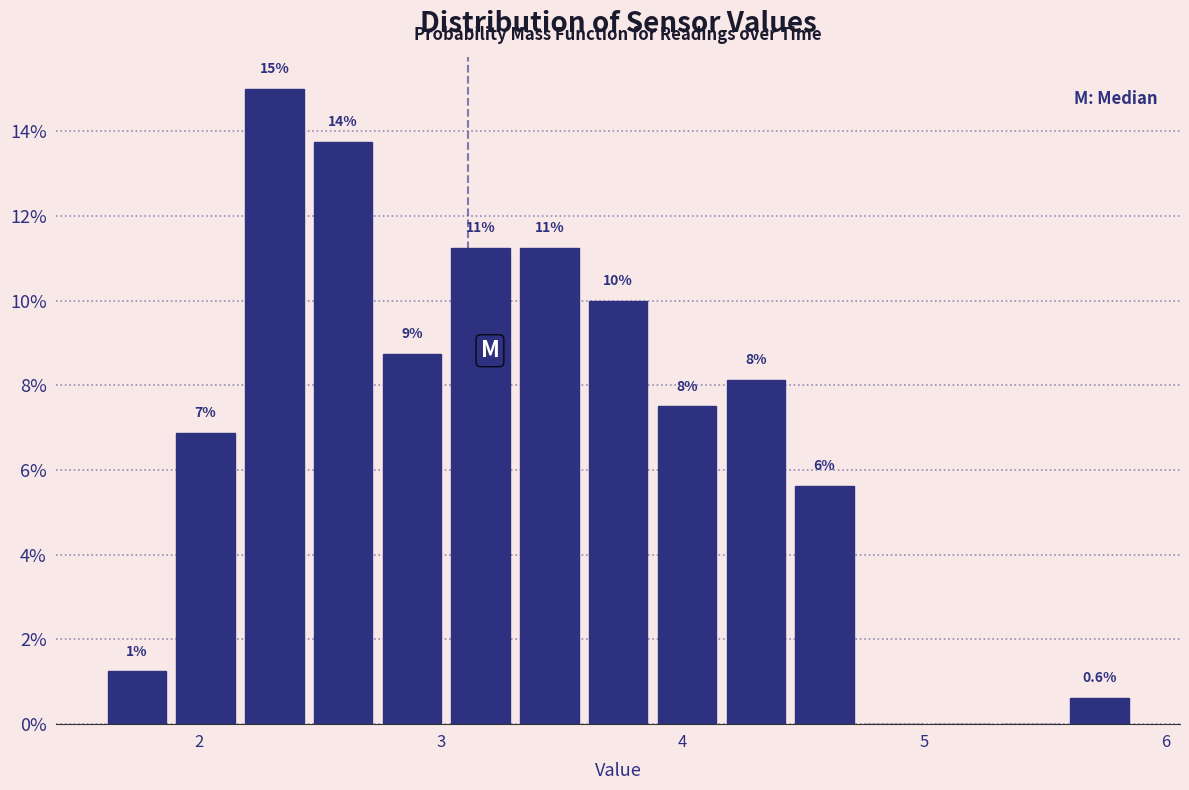

Read against the x-axis, roughly where is the centre of the tallest bar?

2.3